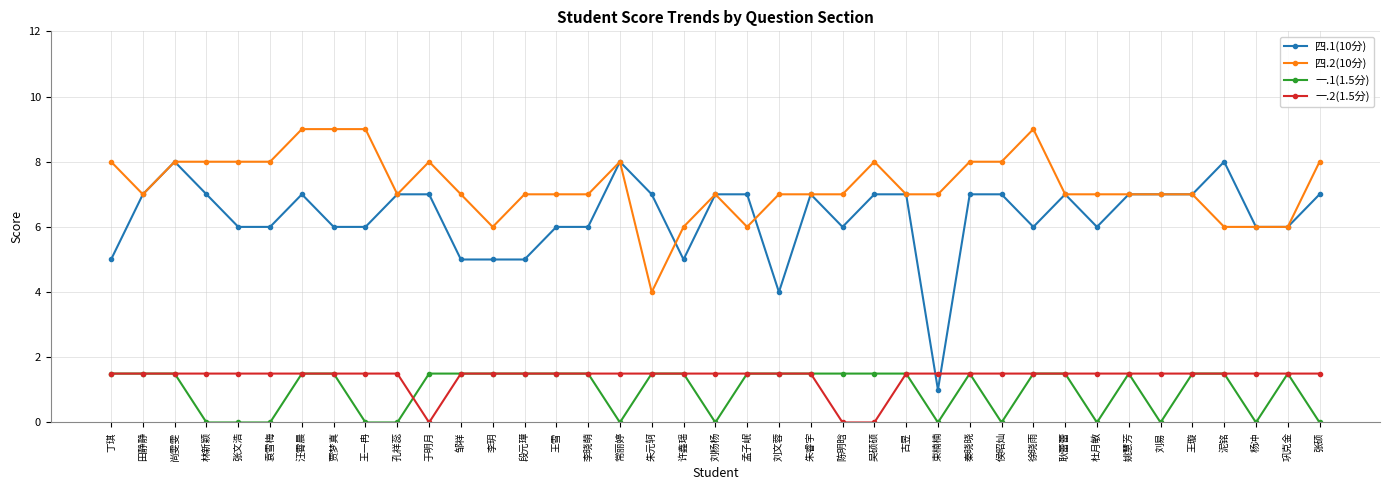

Which series ends up on top after the final intersection of 一.2(1.5分) and 四.1(10分)?

四.1(10分)